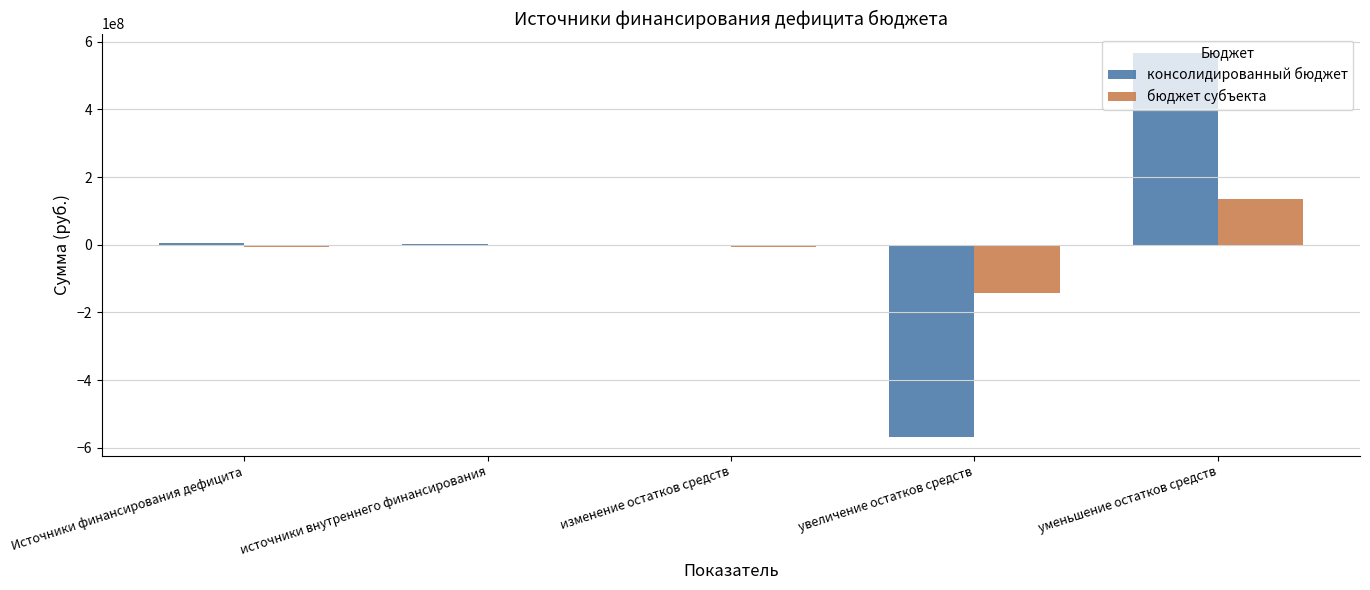

What are all the series names shown in the legend?

консолидированный бюджет, бюджет субъекта